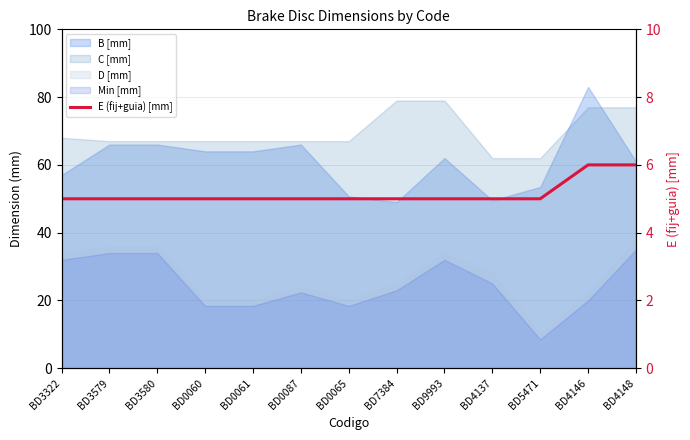

Approximately how many times larger is the value at BD0065 compared to BD0060?

1.0